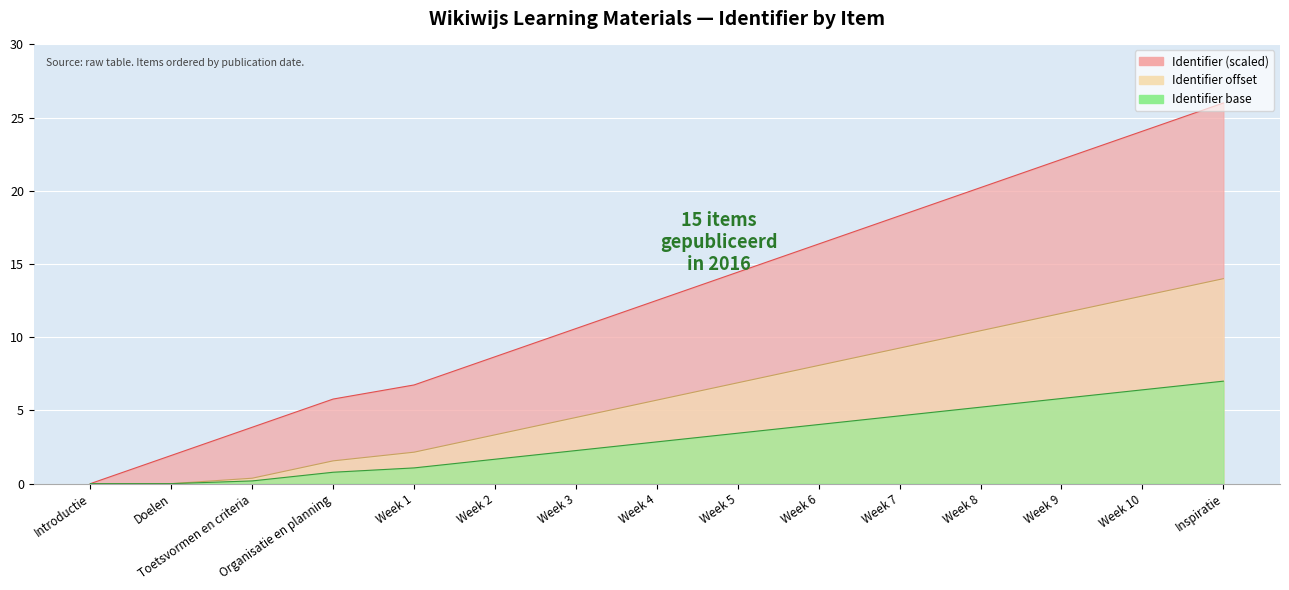

What is the difference between the values at Inspiratie and Week 9?

3.9